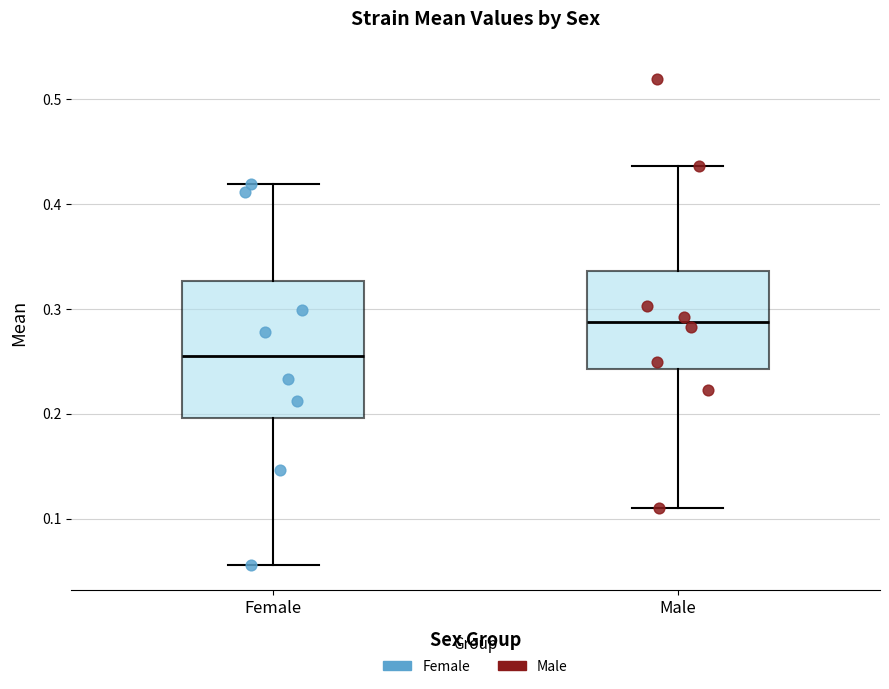

Which box's median line is the highest?

Male